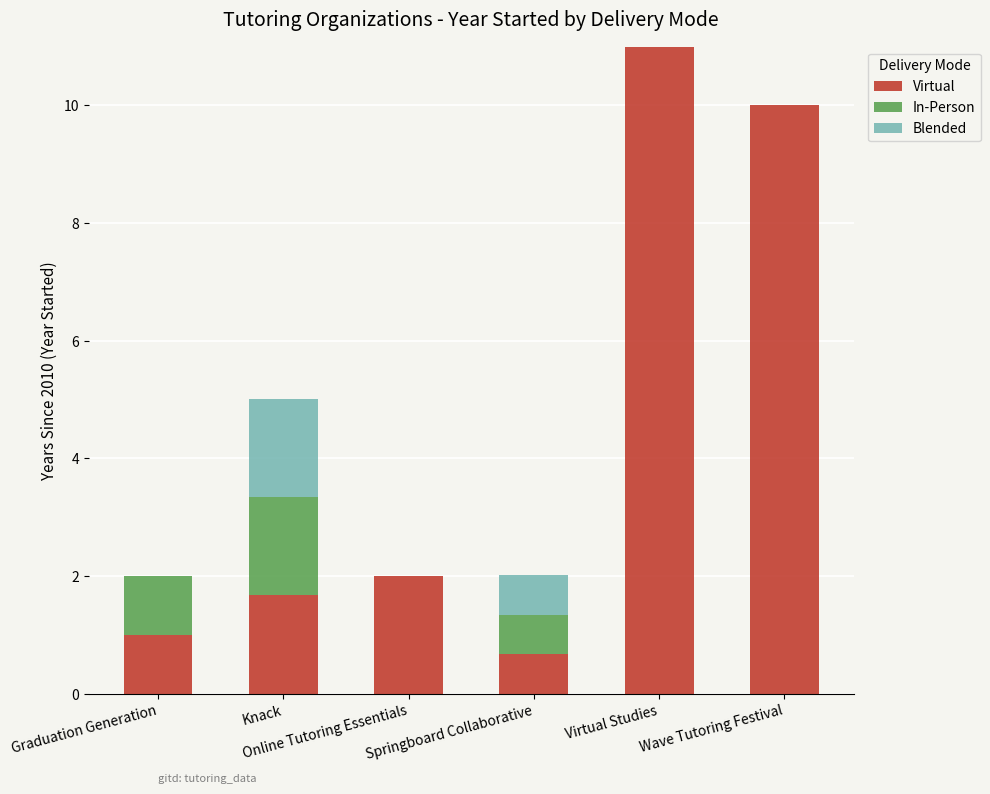

What is the maximum value for Virtual?

11.0